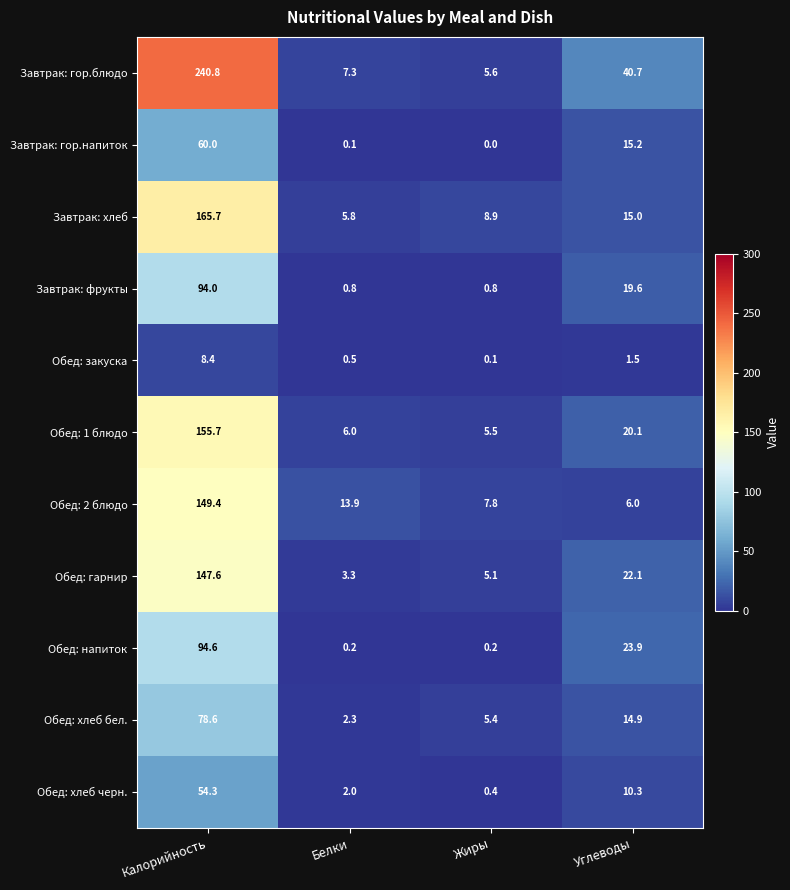

What is the sum of all Завтрак: гор.напиток values?

75.3